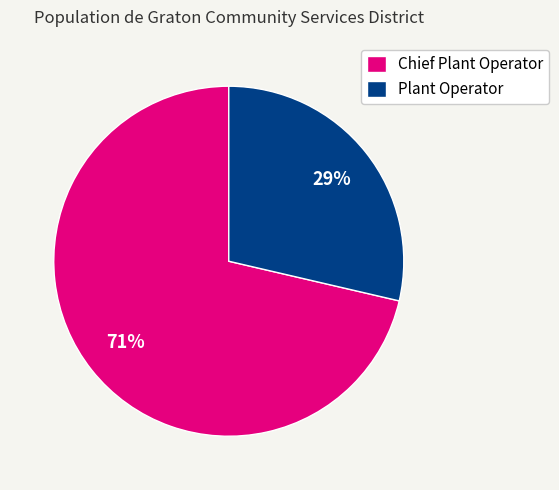

Is there any slice that represents more than half of the pie?

Yes